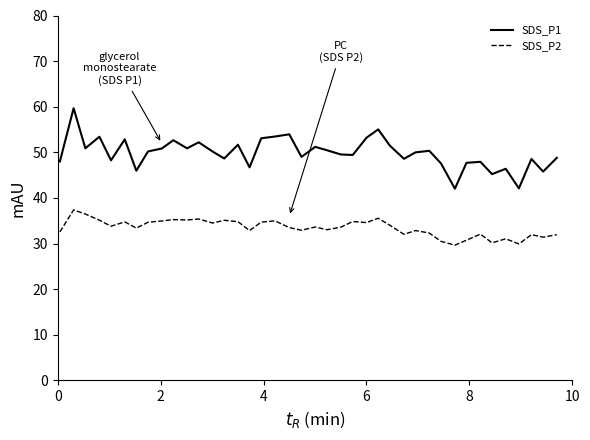

What are all the series names shown in the legend?

SDS_P1, SDS_P2